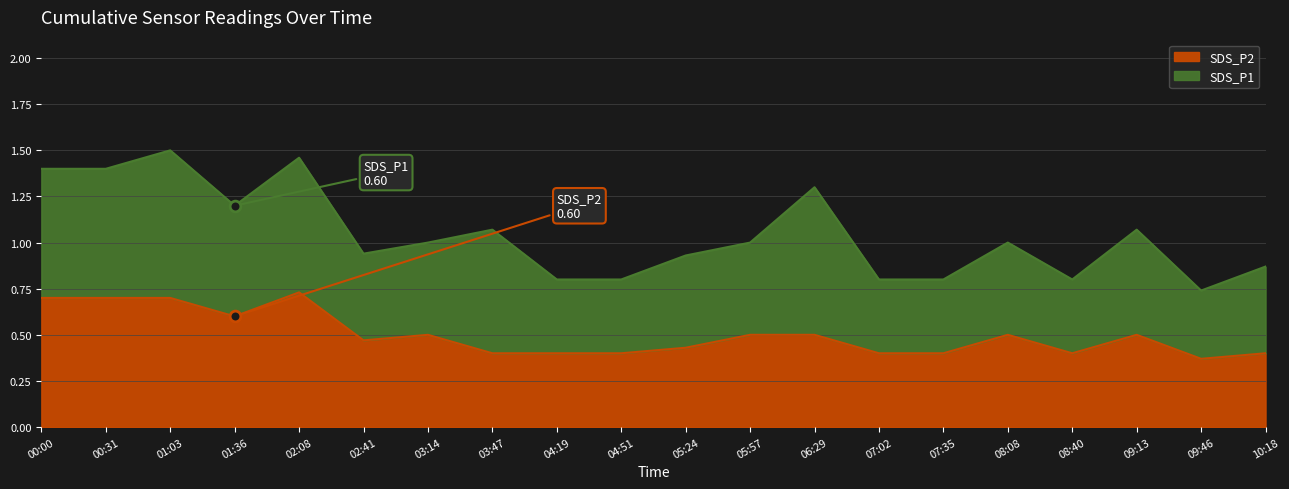

Between 00:00 and 09:13, which is larger?

00:00